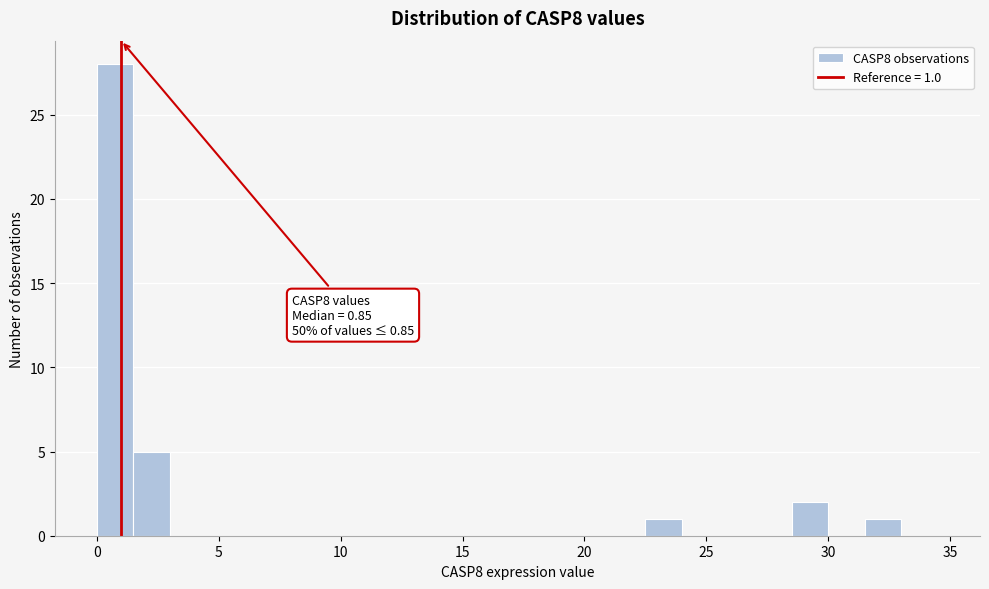

Around what value on the x-axis is the tallest bar? Give the approximate position of its centre, as read against the axis.

1.0